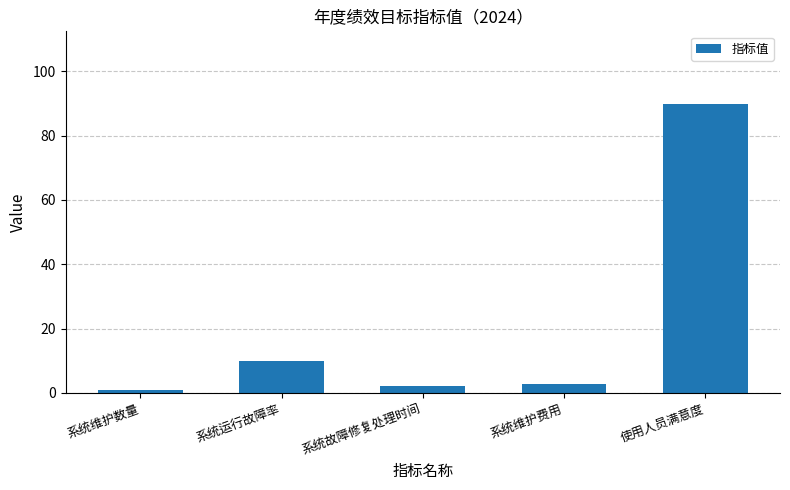

Reading left to right, extract all data points from this chart.

系统维护数量=1.0	系统运行故障率=10.0	系统故障修复处理时间=2.0	系统维护费用=2.7	使用人员满意度=90.0